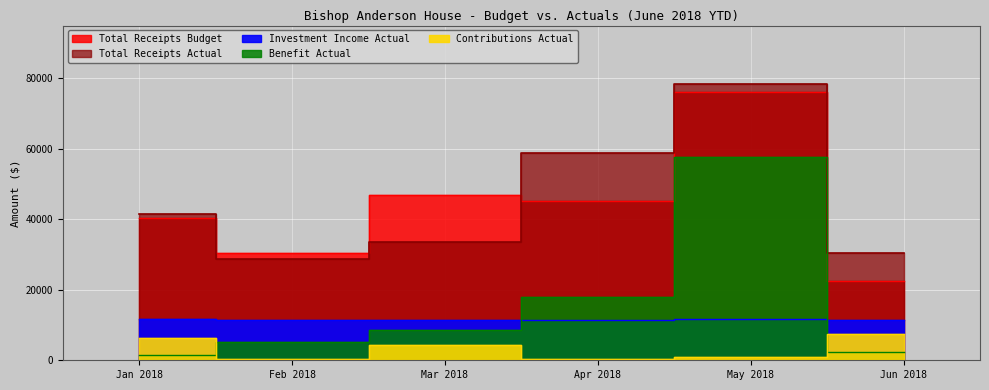

Reading right to left, transcribe all the data shown in this chart.

Total Receipts Actual: Jun 2018=30394.0	May 2018=78534.8	Apr 2018=58921.1	Mar 2018=33451.1	Feb 2018=28685.8	Jan 2018=41413.5
Total Receipts Budget: Jun 2018=22367.0	May 2018=76011.0	Apr 2018=45067.0	Mar 2018=46914.0	Feb 2018=30555.0	Jan 2018=40261.0
Investment Income Actual: Jun 2018=11376.0	May 2018=11608.4	Apr 2018=11376.1	Mar 2018=11376.0	Feb 2018=11375.9	Jan 2018=11610.5
Contributions Actual: Jun 2018=7518.0	May 2018=833.0	Apr 2018=425.0	Mar 2018=4255.0	Feb 2018=417.9	Jan 2018=6238.0
Benefit Actual: Jun 2018=2250.0	May 2018=57653.4	Apr 2018=18004.0	Mar 2018=8680.0	Feb 2018=5325.0	Jan 2018=1550.0